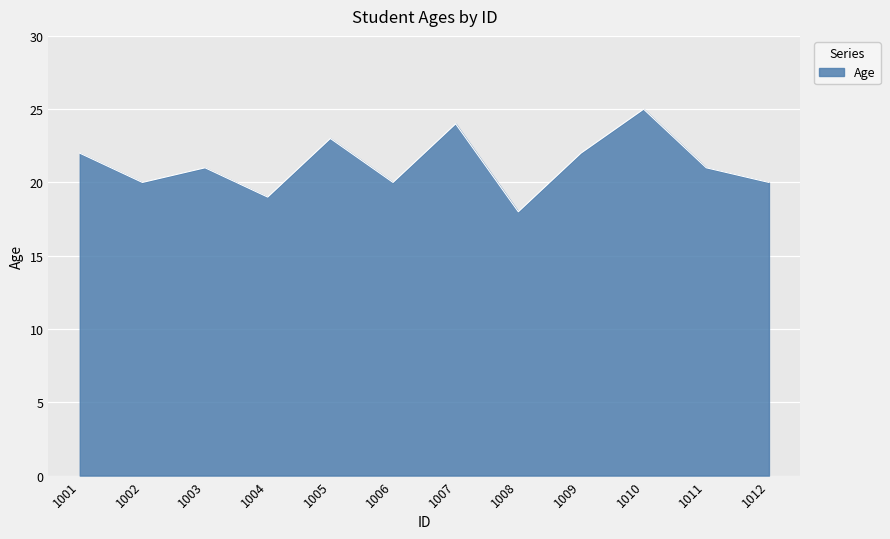

What is the minimum value shown in the chart?

18